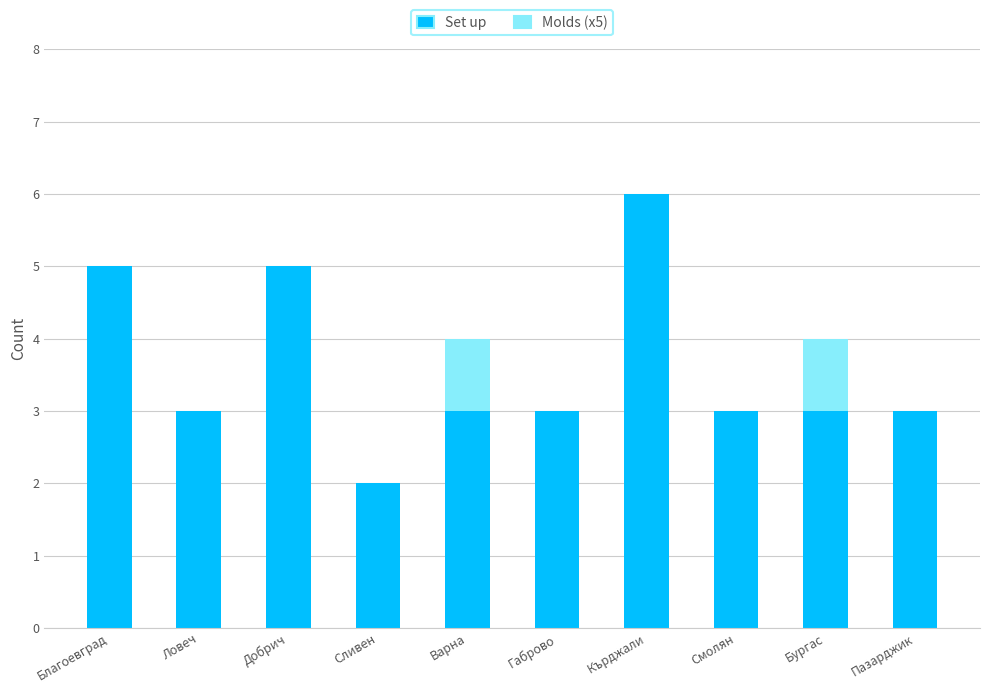

What are all the series names shown in the legend?

Set up, Molds (x5)